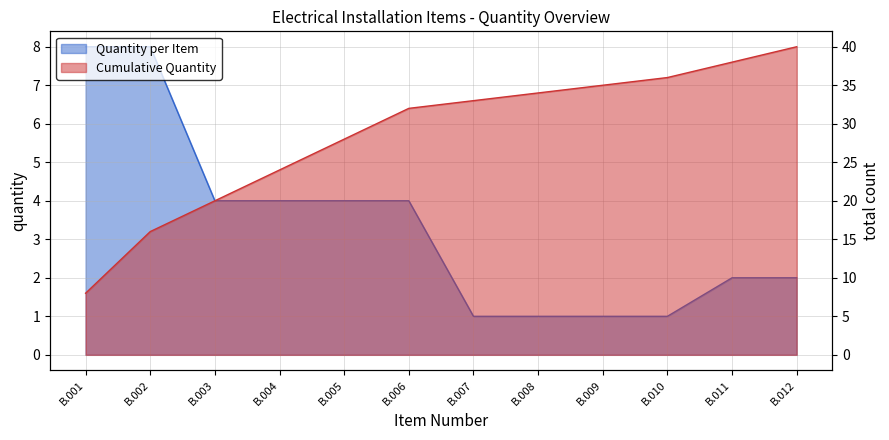

Does the chart have visible grid lines?

Yes